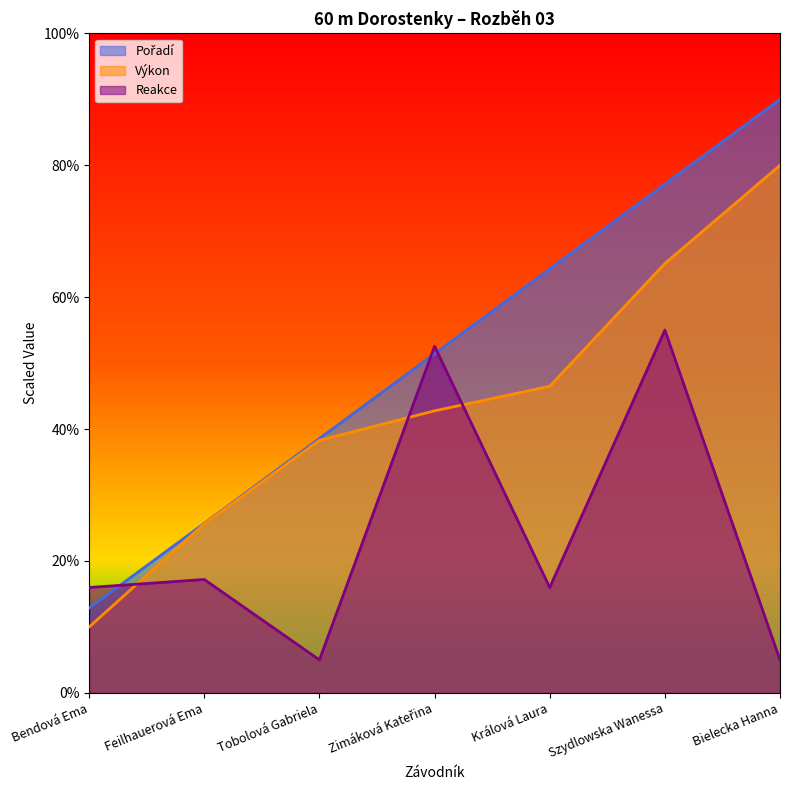

How many series are shown in this chart?

3